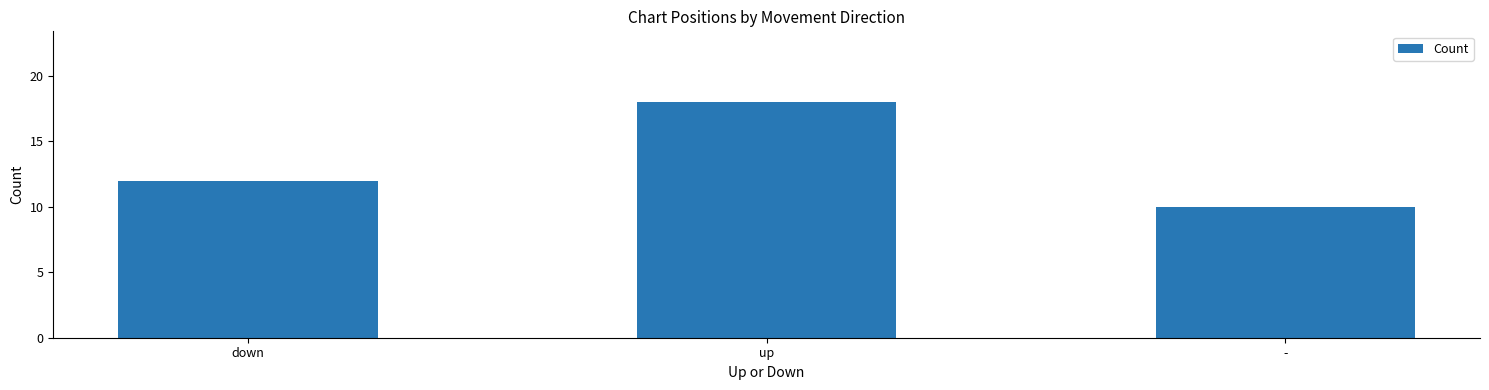

Count the values in the range 10 to 18.

3